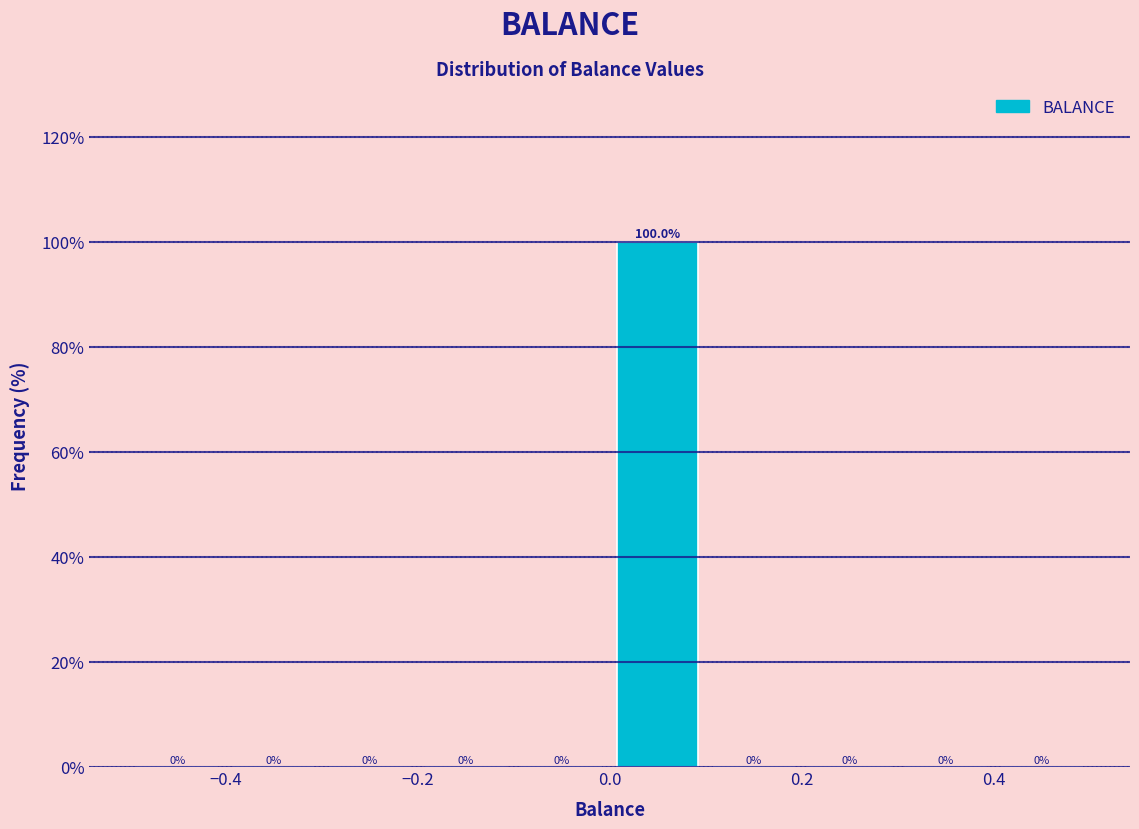

Which range on the x-axis has the tallest bar?

0.0 to 0.1